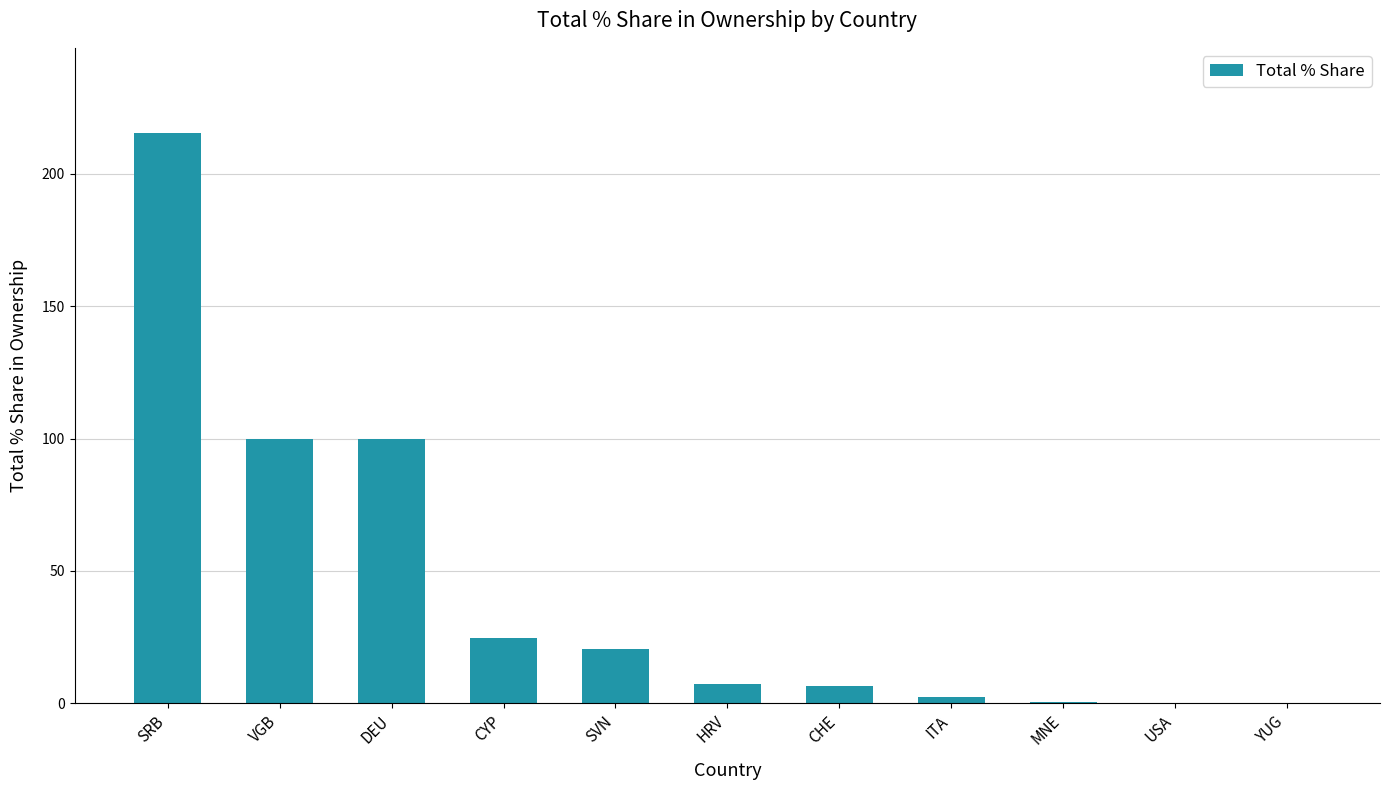

At which category does the chart reach its peak across all series?

SRB